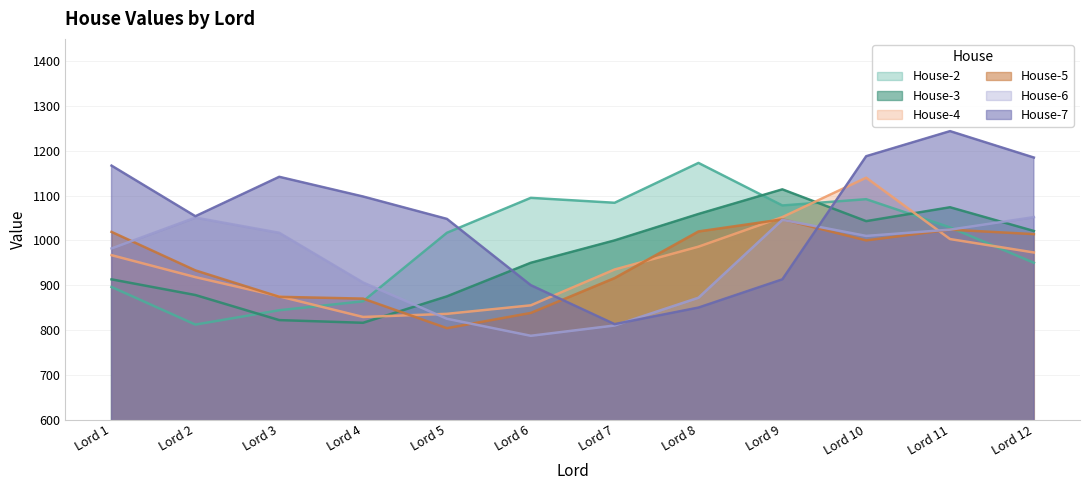

What is the value of the House-4 point at the 10th from the left?

1140